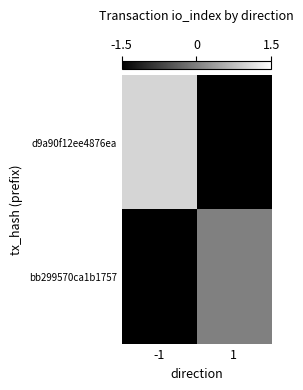

Count the number of data series in this chart.

2